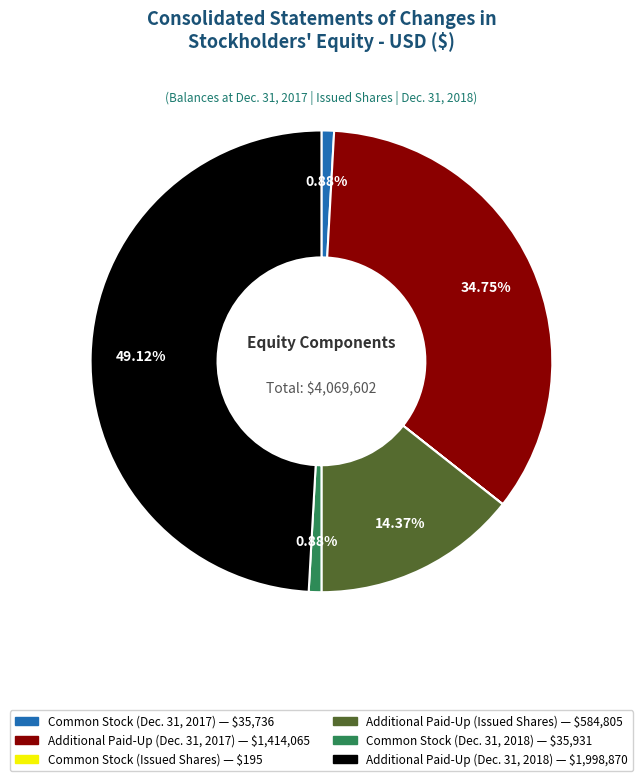

Do Common Stock (Dec. 31, 2017) and Common Stock (Dec. 31, 2018) together represent more than half of the pie?

No